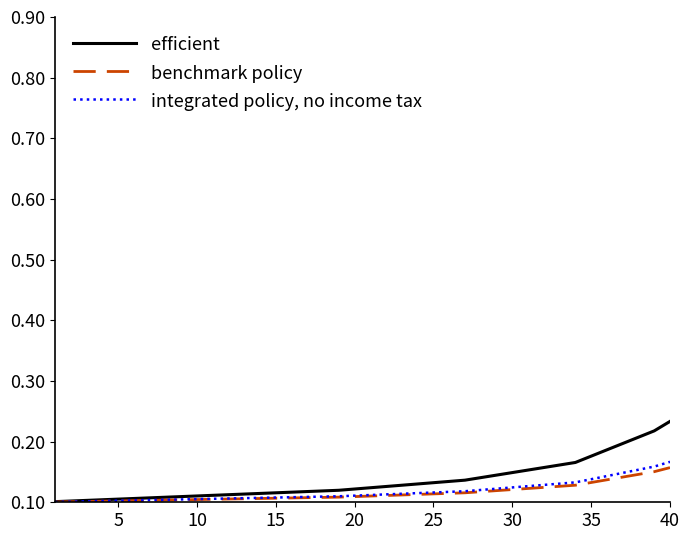

What are all the series names shown in the legend?

efficient, benchmark policy, integrated policy, no income tax